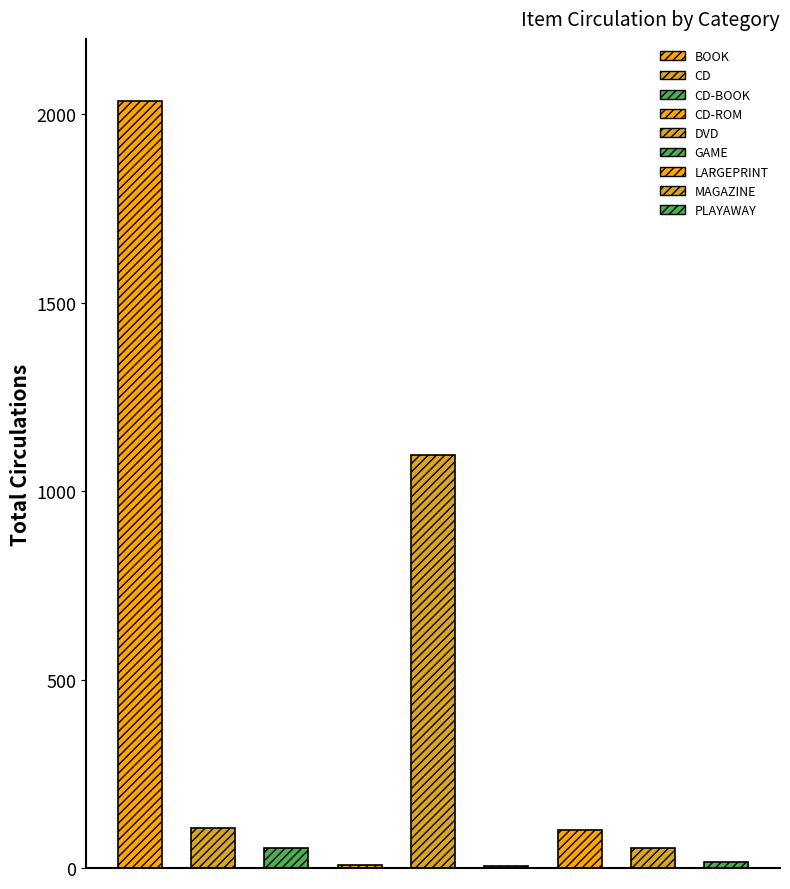

The chart shows a value of 100 at LARGEPRINT. True or false?

True